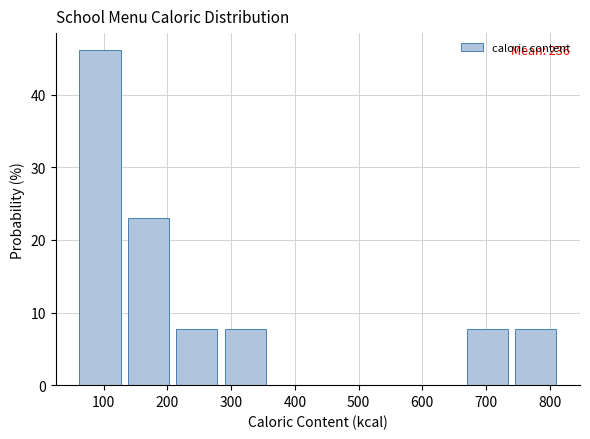

Which range on the x-axis has the tallest bar?

56 to 132